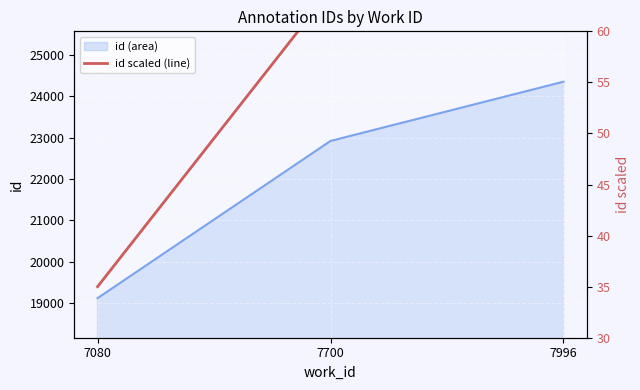

List the labels in order of value, smallest first.

7080, 7700, 7996